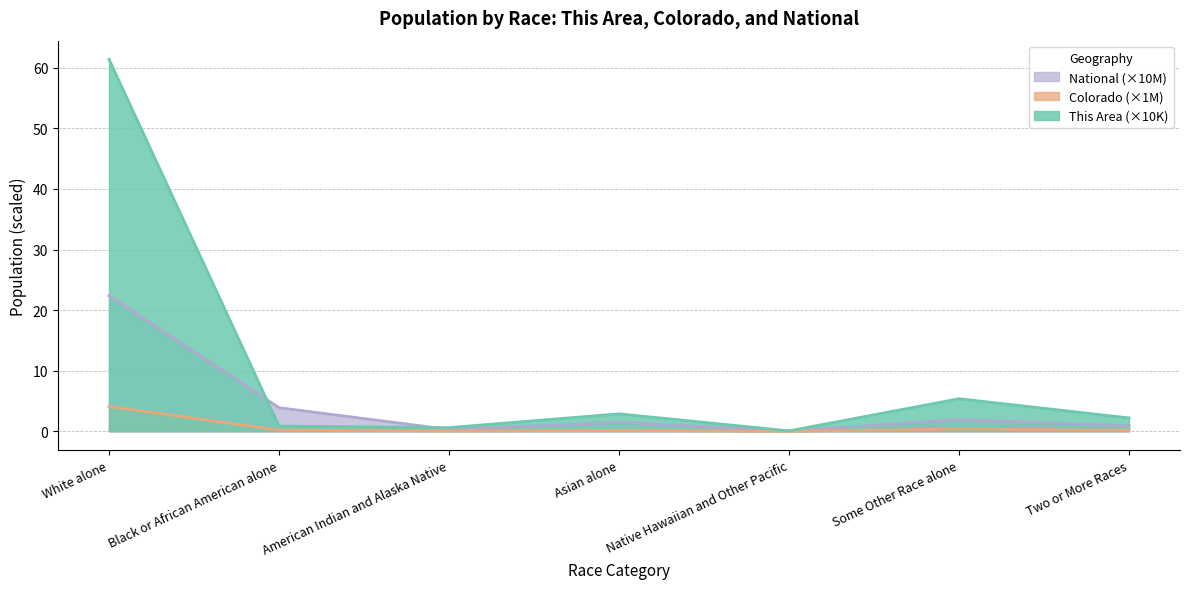

Which series has the largest range (max minus min)?

This Area (×10K)